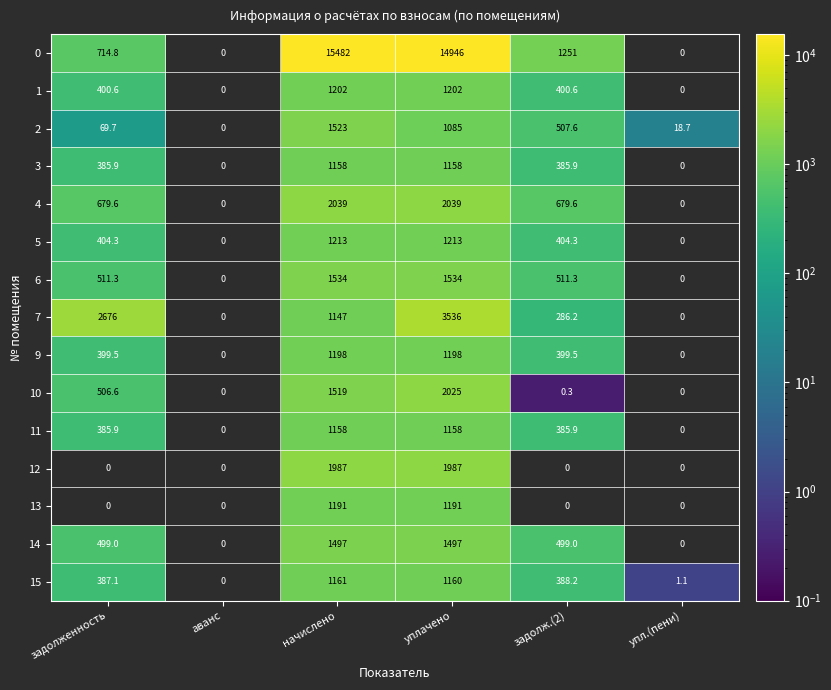

What is the spread (max minus min) of values at начислено?

14335.0